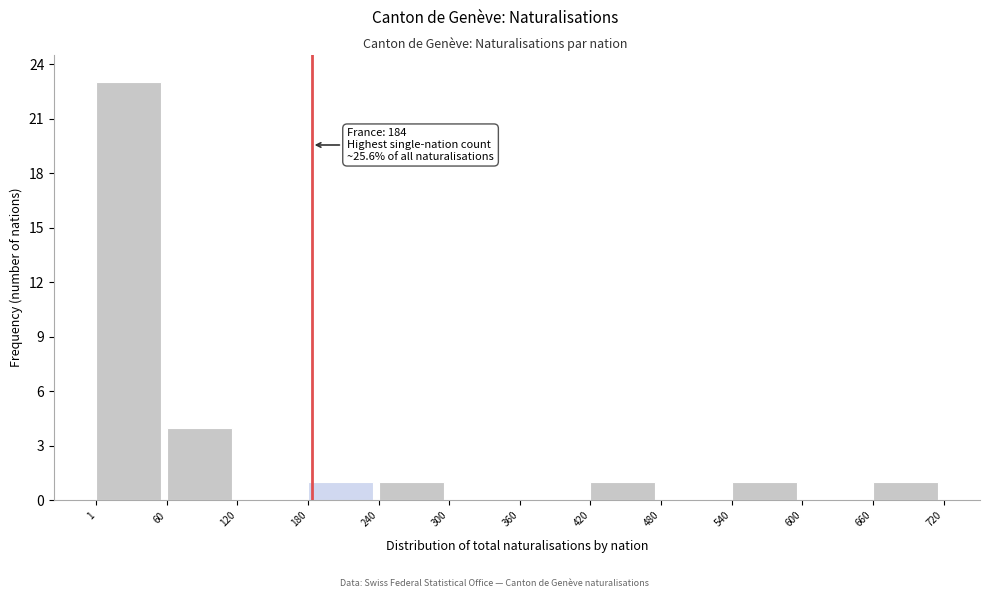

Which range on the x-axis has the tallest bar?

1 to 60